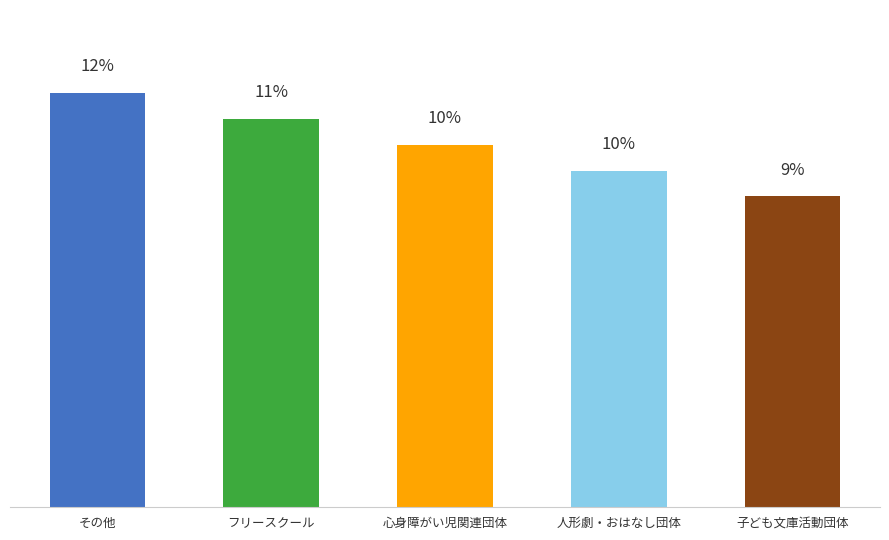

What is the difference between the maximum and minimum values?

2.9